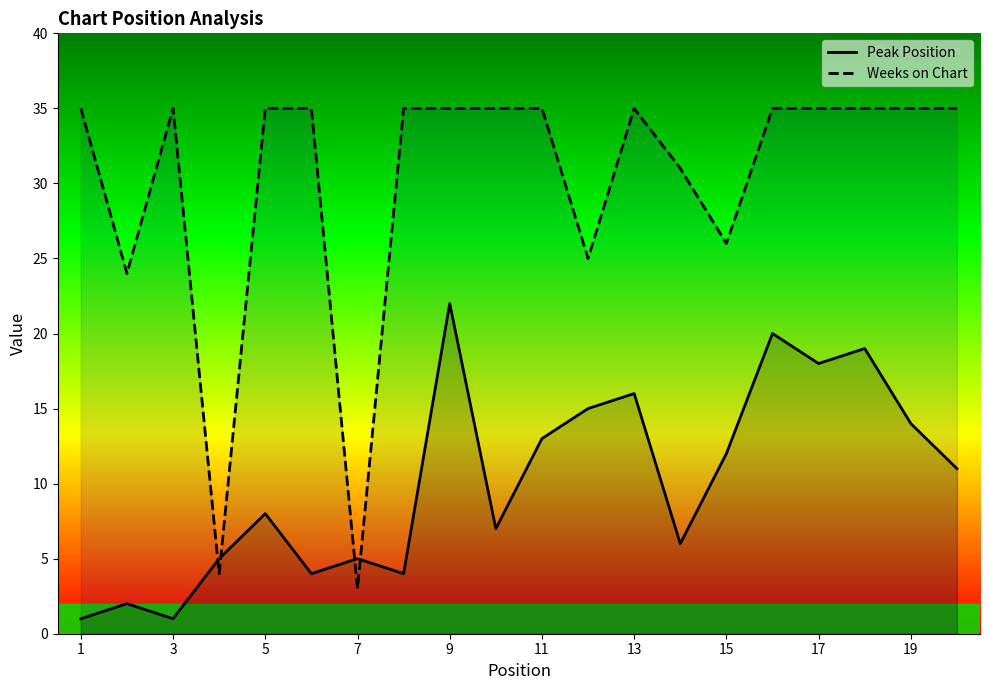

Where is the first local minimum for Peak Position?

3